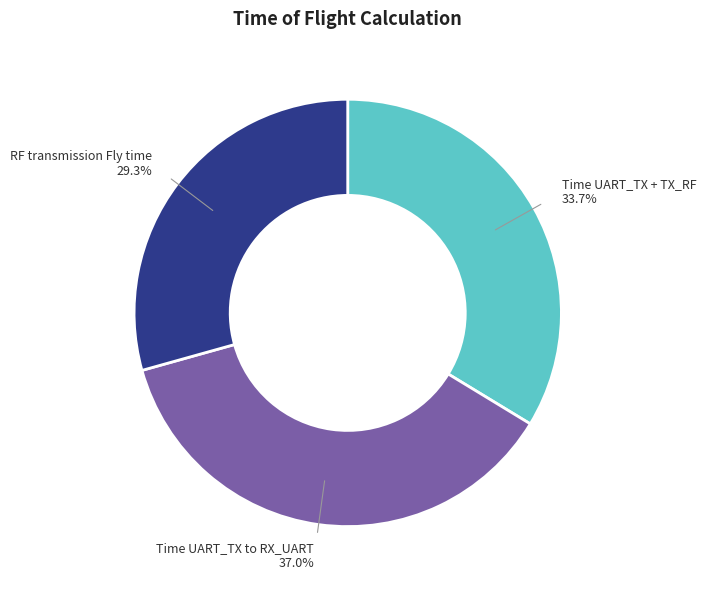

Do RF transmission Fly time and Time UART_TX to RX_UART together represent more than half of the pie?

Yes